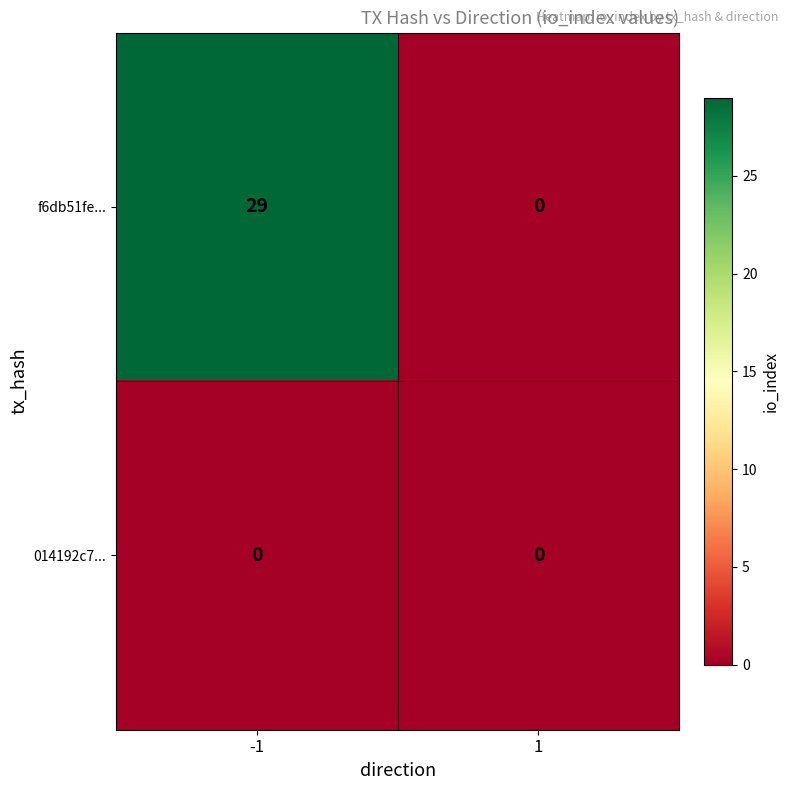

The value of f6db51fe... at 1 is 16. True or false?

False